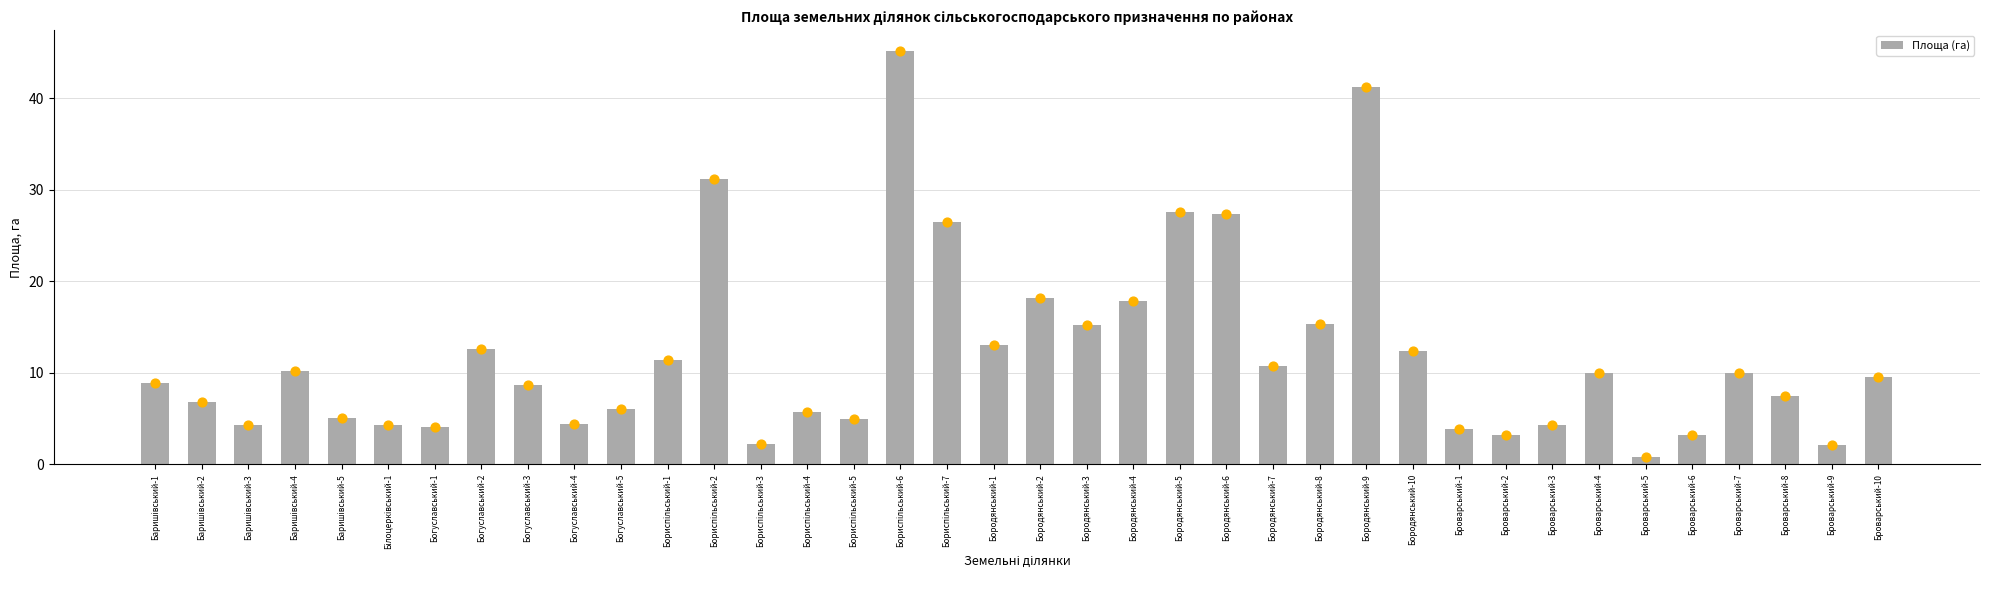

Which has a higher value, Богуславський-2 or Бородянський-1?

Бородянський-1